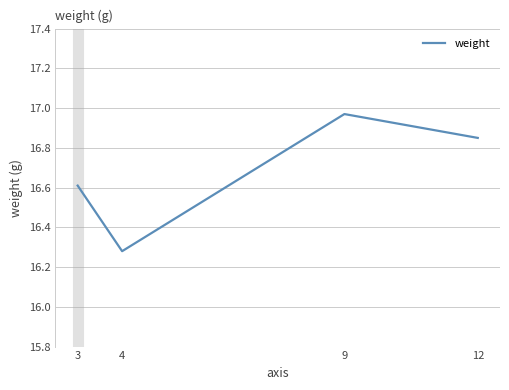

Which label corresponds to the largest value in the chart?

9